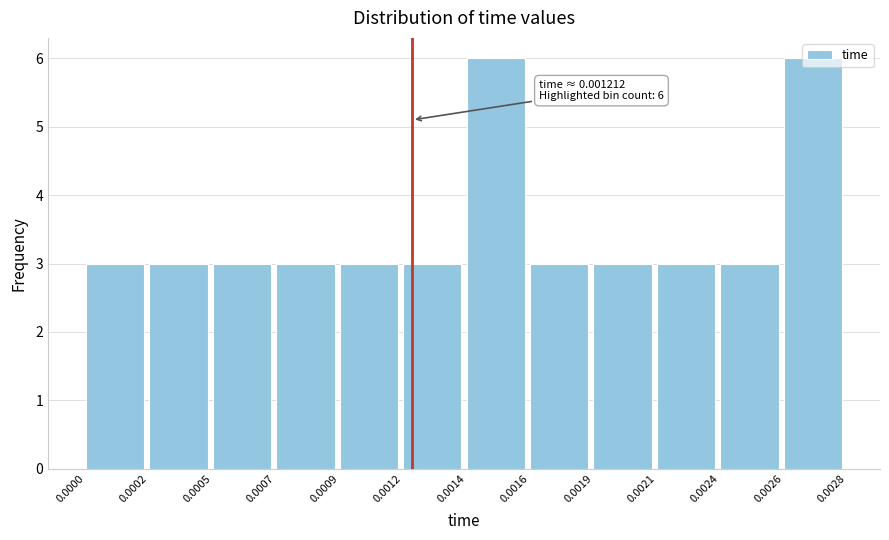

Approximately how many times larger is the value at 0.0005 compared to 0.0026?

0.5